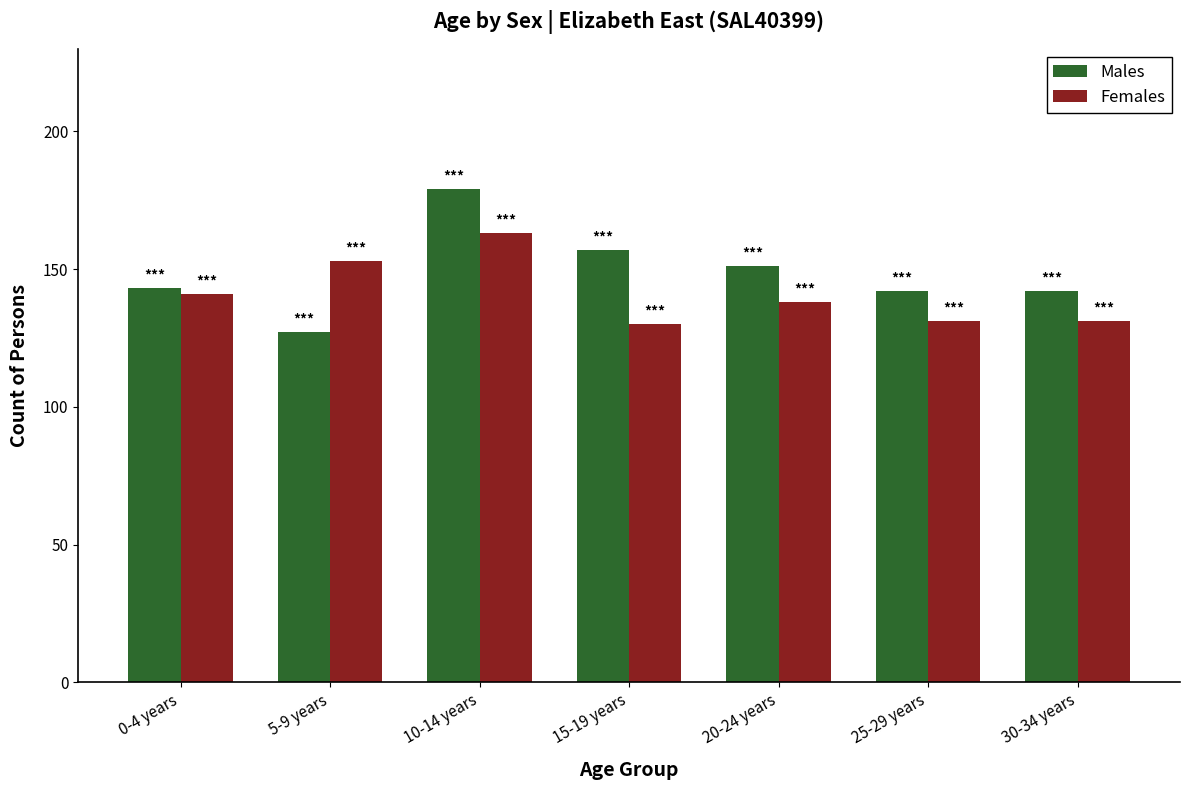

Is the value of Females at 0-4 years greater than the value of Males at 10-14 years?

No